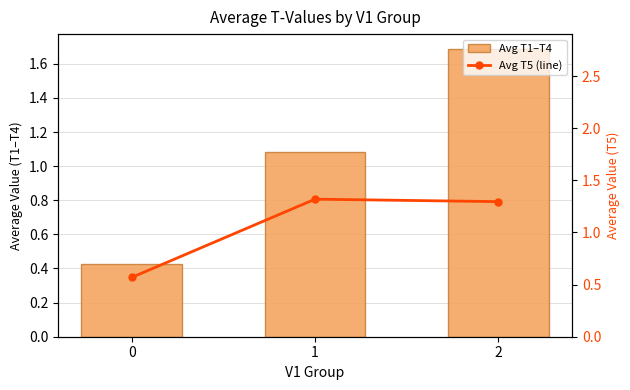

What is the maximum value shown in the chart?

1.7